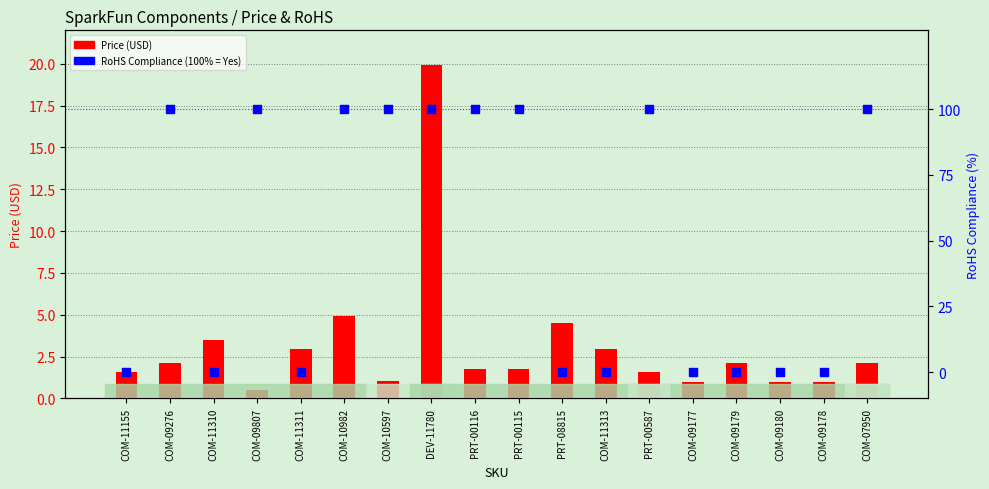

Which series contains the lowest Y value?

RoHS Compliance (%)